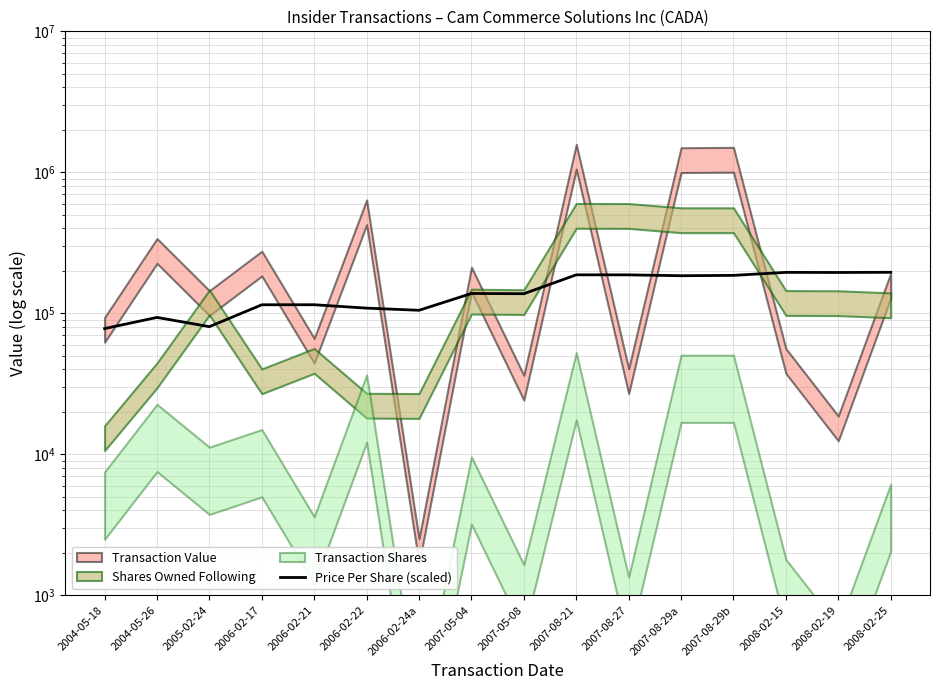

Reading right to left, transcribe all the data shown in this chart.

195541.5	195000.0	195300.0	185963.0	184865.0	187500.0	187600.5	137841.0	138365.0	105150.0	108929.0	115126.5	115042.0	80500.0	93600.0	78000.0